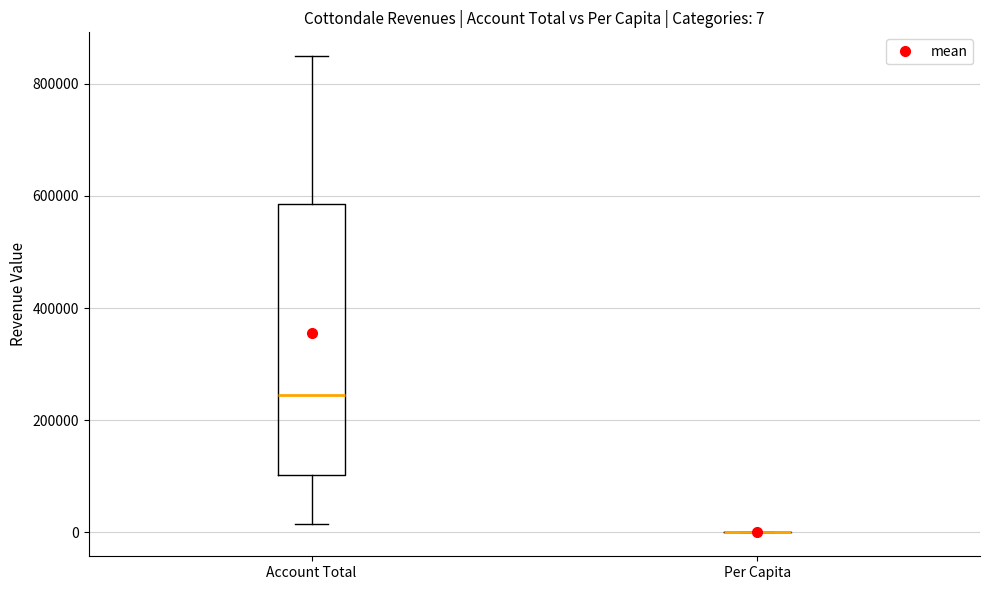

Which box is the tallest, from its lower edge to its upper edge?

Account Total